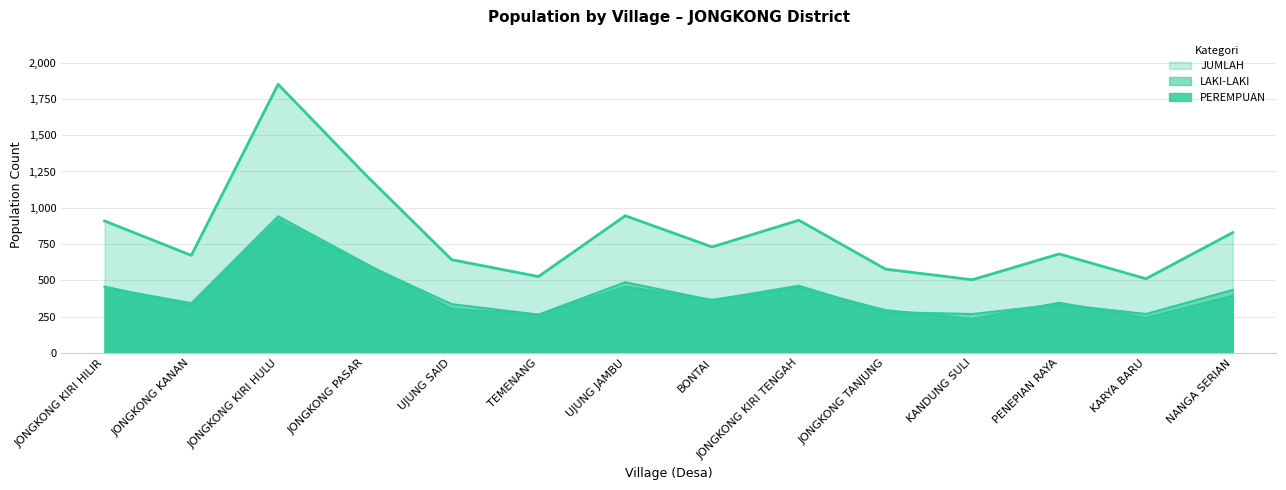

What is the label of the 9th point from the right?

TEMENANG